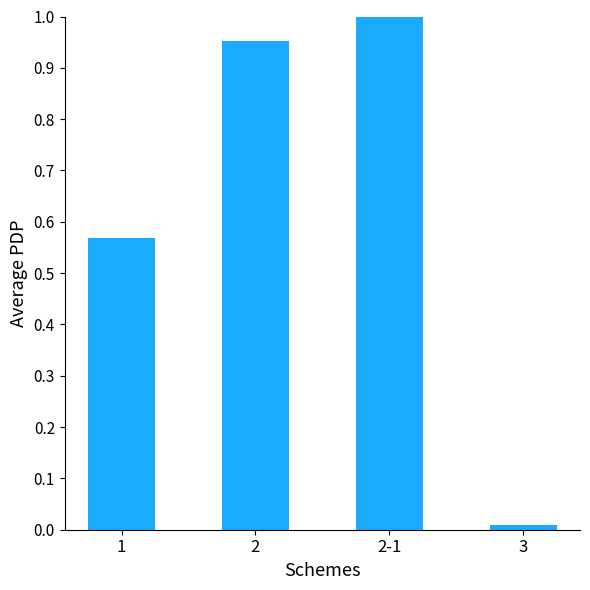

How many series are shown in this chart?

1